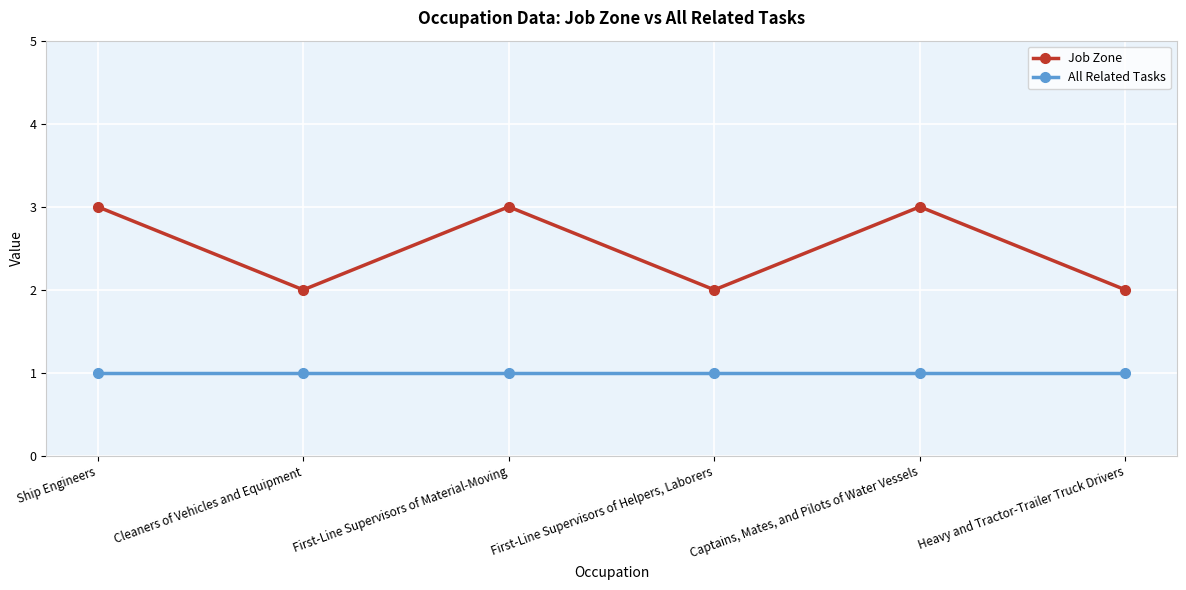

Which series has the largest range (max minus min)?

Job Zone